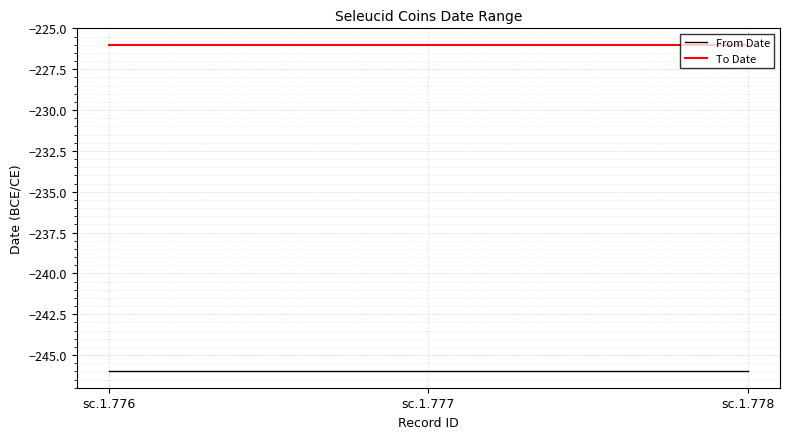

Reading left to right, transcribe all the data shown in this chart.

From Date: sc.1.776=-246	sc.1.777=-246	sc.1.778=-246
To Date: sc.1.776=-226	sc.1.777=-226	sc.1.778=-226